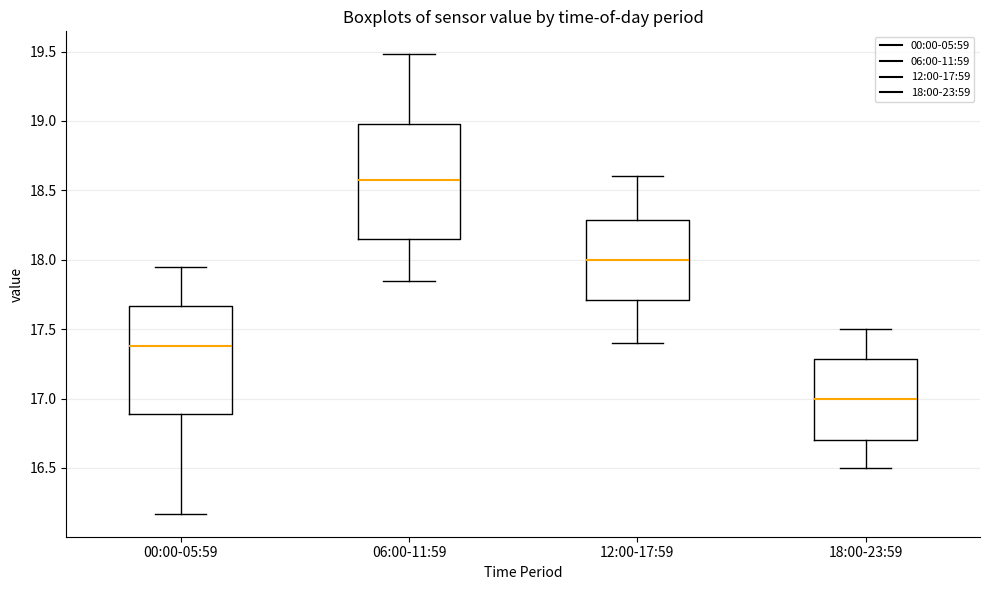

Reading left to right, read every box against the y-axis: the position of its median line, the range the box covers, and the ends of its whiskers. The values are not printed on the chart, so give them approximately, as read against the axis.

00:00-05:59: median 17.40, box 16.90 to 17.65, whiskers 16.15 to 17.95
06:00-11:59: median 18.60, box 18.15 to 19.00, whiskers 17.85 to 19.50
12:00-17:59: median 18.00, box 17.70 to 18.30, whiskers 17.40 to 18.60
18:00-23:59: median 17.00, box 16.70 to 17.30, whiskers 16.50 to 17.50